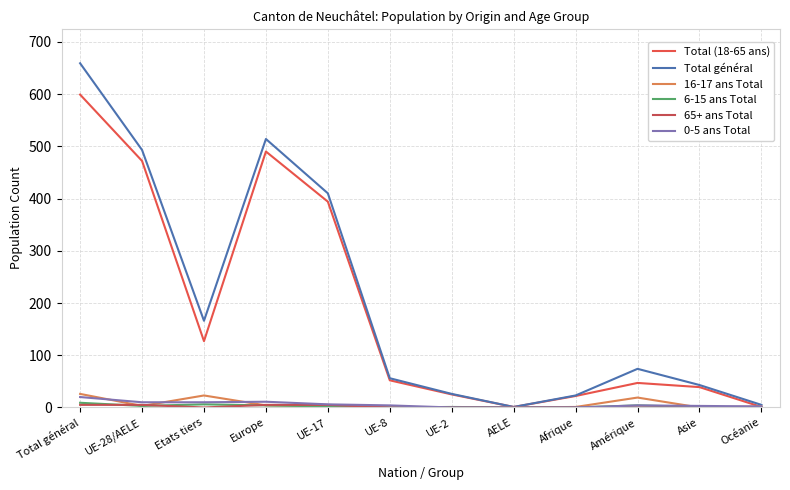

At which label does Total (18-65 ans) first exceed 52?

Total général